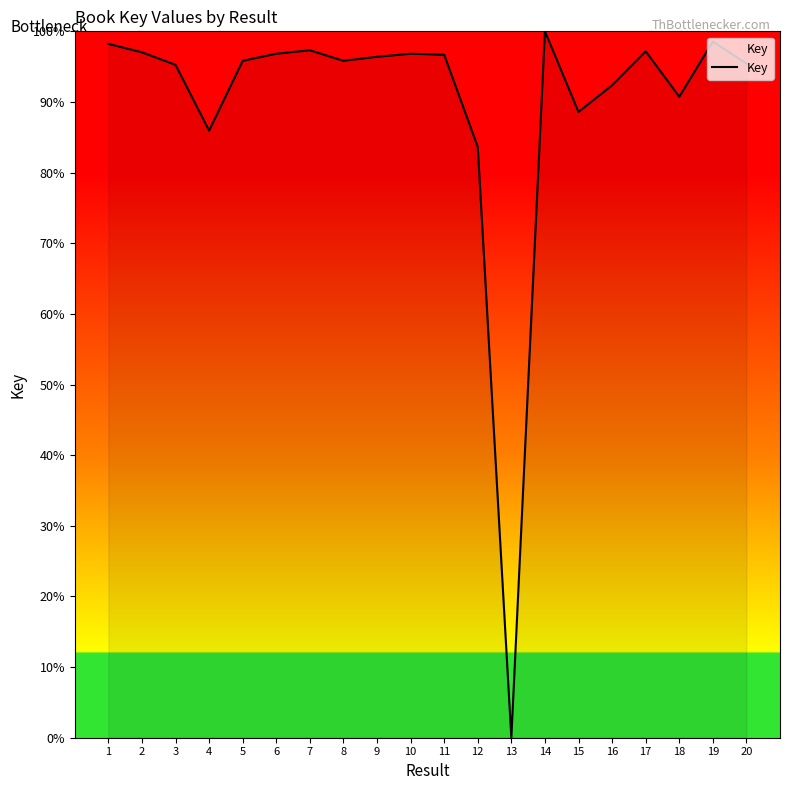

Does the chart display data point markers on the line(s)?

No